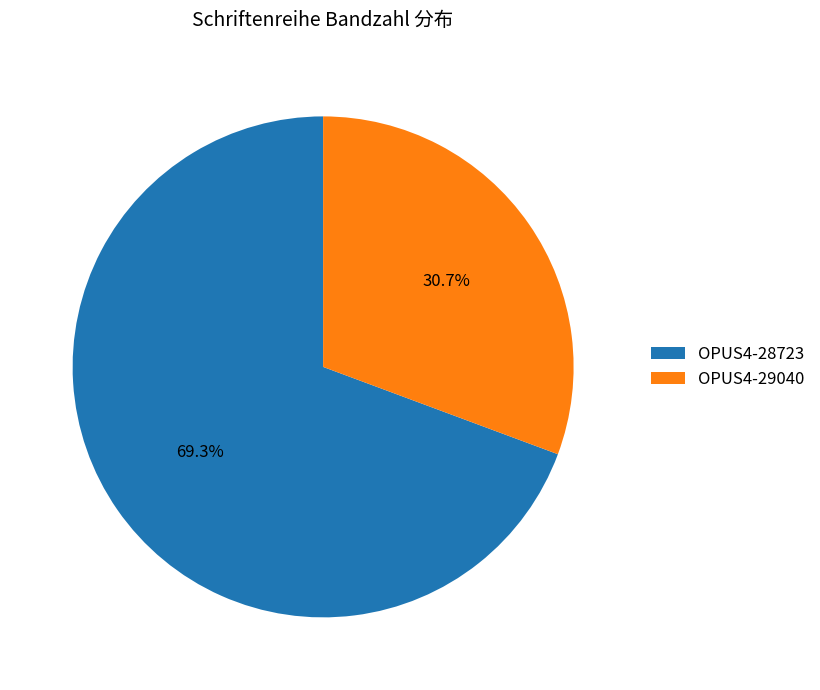

The OPUS4-29040 slice represents 20% of the pie. True or false?

False